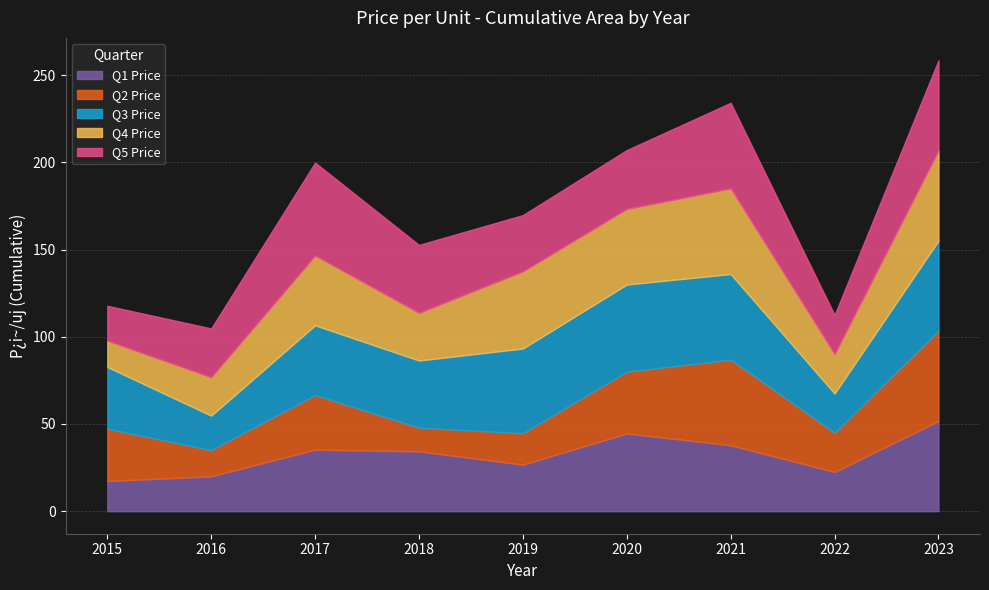

The value of Q1 Price at 2020 is 44.6. True or false?

True